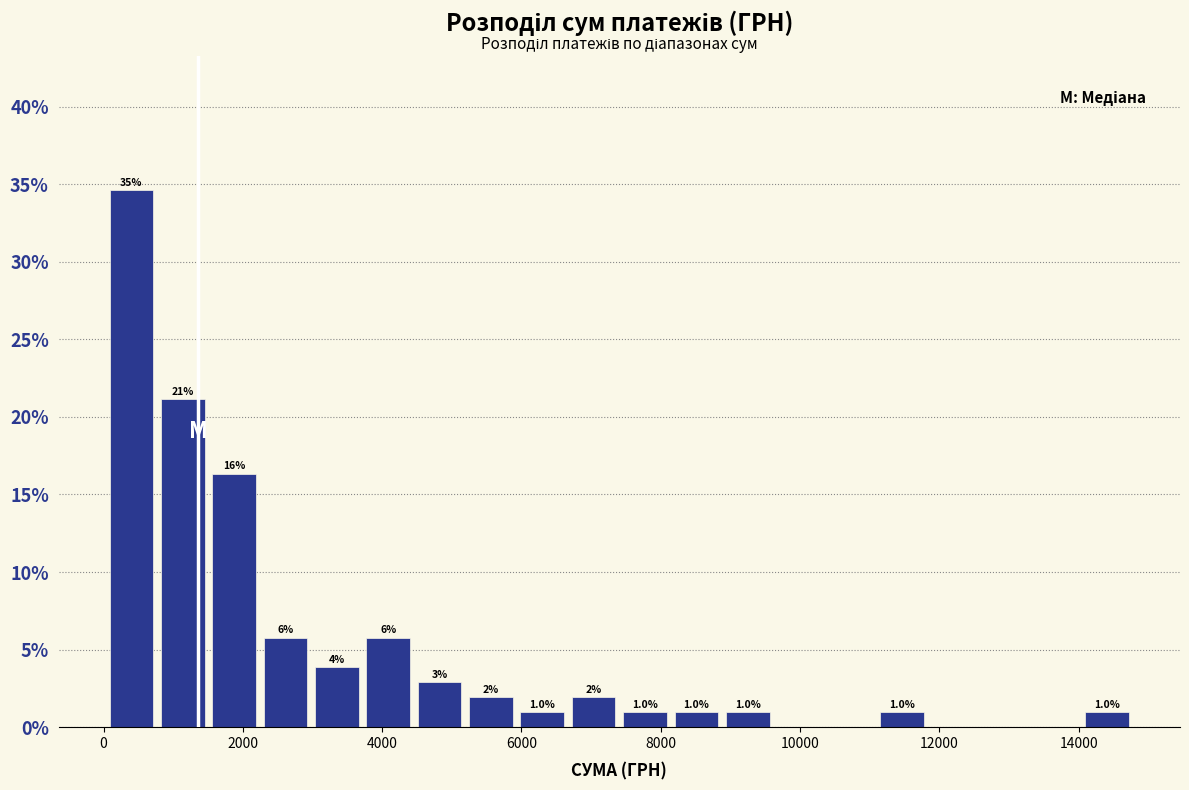

Read against the x-axis, roughly where is the centre of the tallest bar?

400